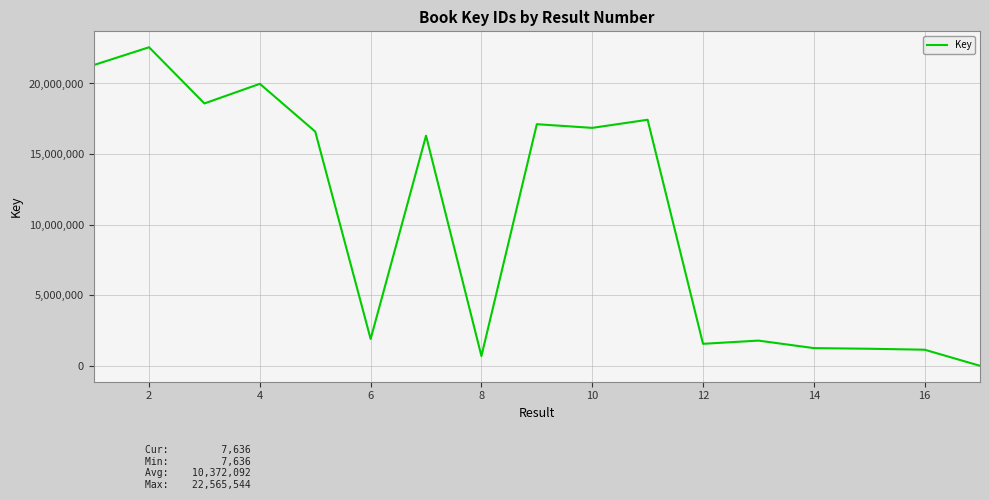

What is the maximum value shown in the chart?

22565544